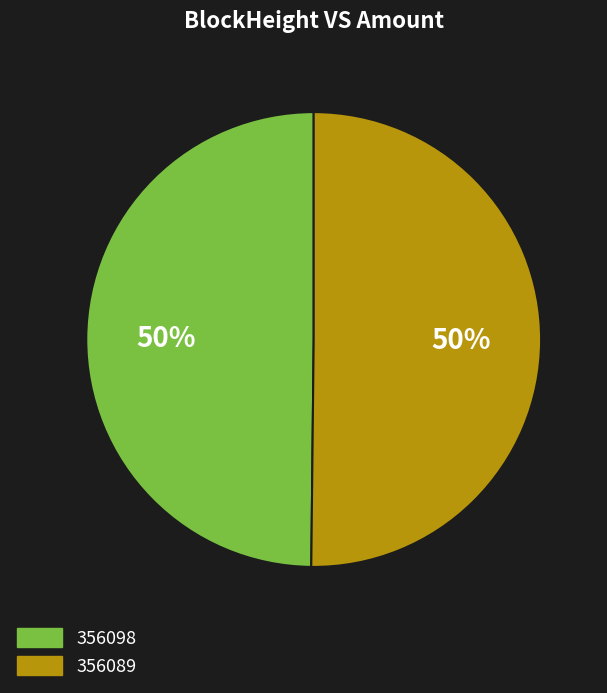

What percentage is the 356089 slice, to the nearest percent?

50%